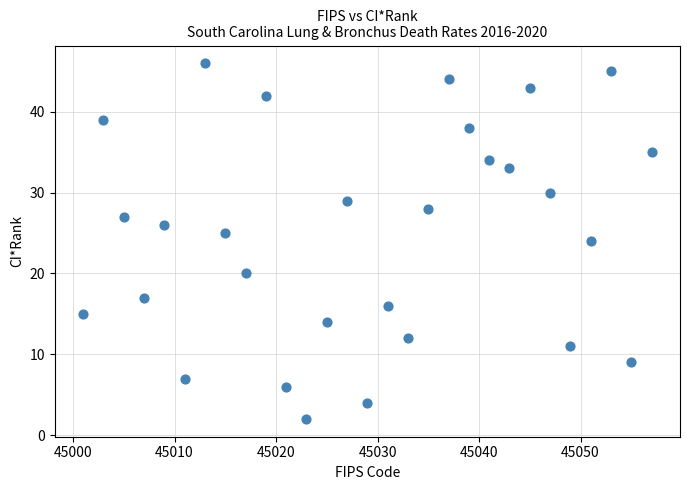

What is the range of X values (max minus min)?

56